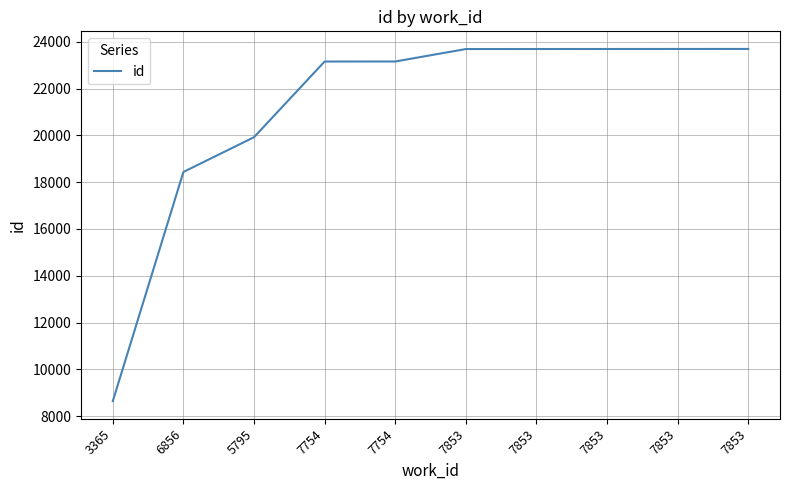

What is the label of the 3rd point from the left?

5795